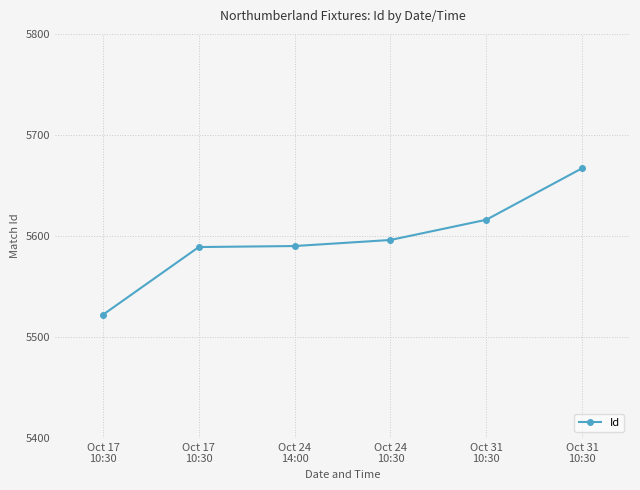

How many values are below 5596?

3